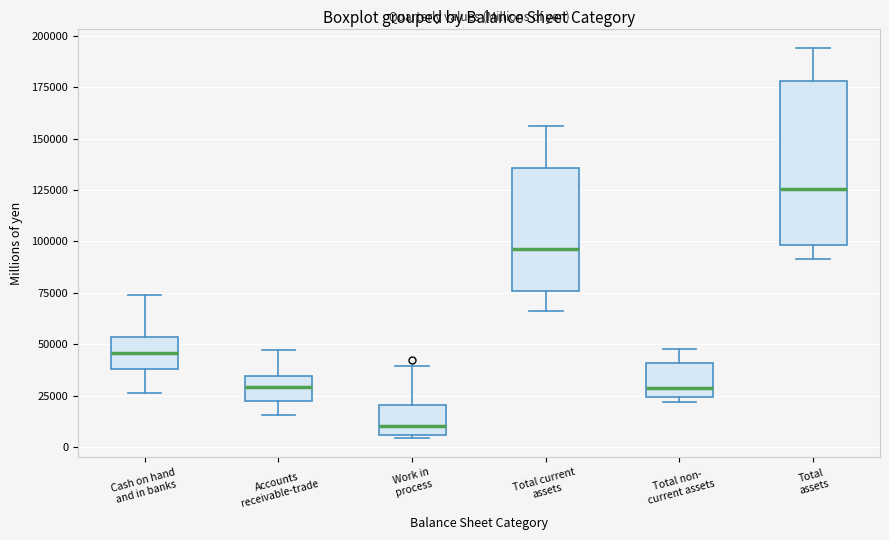

Reading left to right, read every box against the y-axis: the position of its median line, the range the box covers, and the ends of its whiskers. The values are not printed on the chart, so give them approximately, as read against the axis.

Cash on hand and in banks: median 45000, box 40000 to 55000, whiskers 25000 to 75000
Accounts receivable-trade: median 30000, box 20000 to 35000, whiskers 15000 to 45000
Work in process: median 10000, box 5000 to 20000, whiskers 5000 (just below the box's lower edge) to 40000
Total current assets: median 95000, box 75000 to 135000, whiskers 65000 to 155000
Total non- current assets: median 30000, box 25000 to 40000, whiskers 20000 to 50000
Total assets: median 125000, box 100000 to 180000, whiskers 90000 to 195000